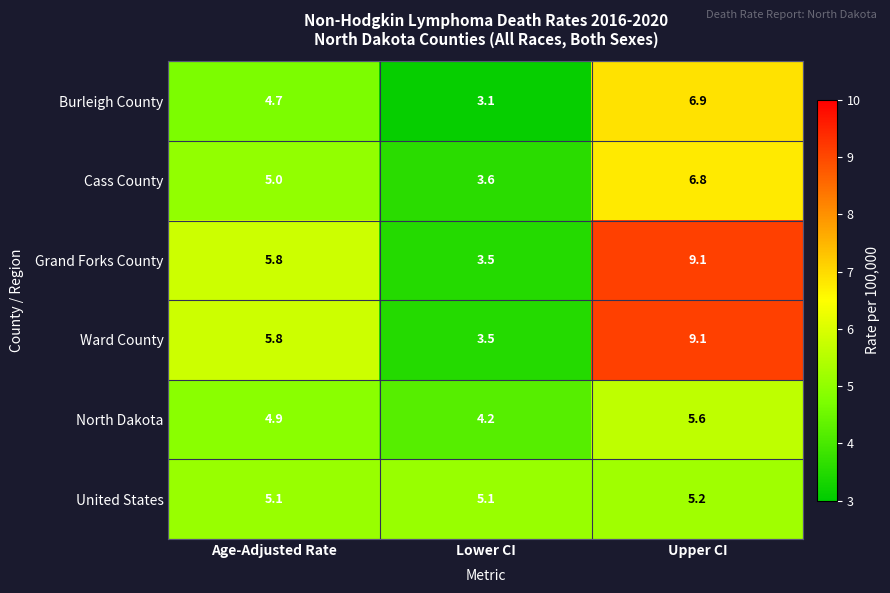

What is the difference between the maximum and second lowest values in the Cass County series?

1.8